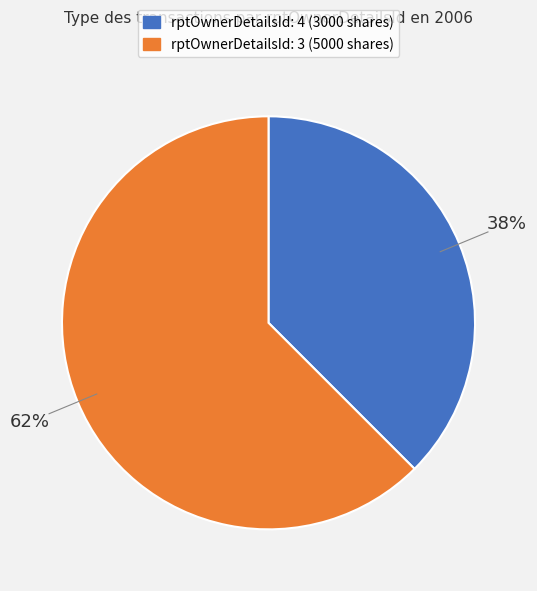

Is there a majority slice in this chart?

Yes